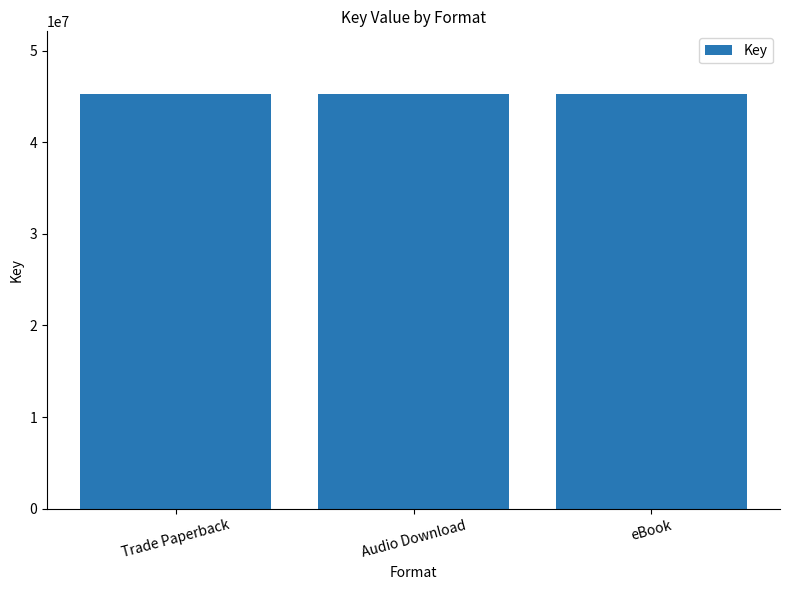

What is the minimum value shown in the chart?

45331926